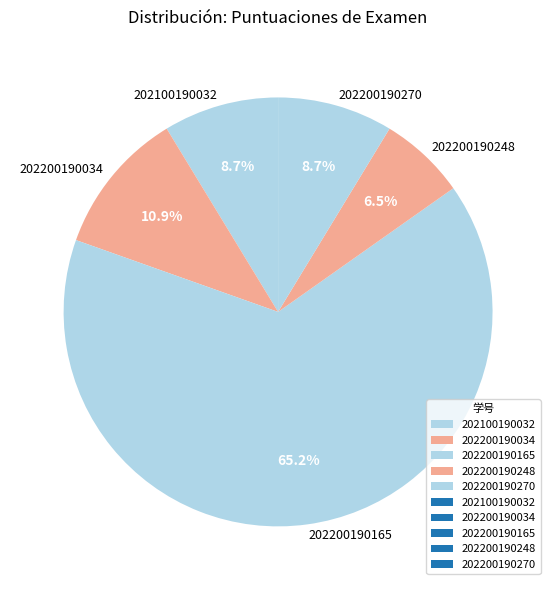

What is the ratio of the value at 202100190032 to the value at 202200190270?

1.0